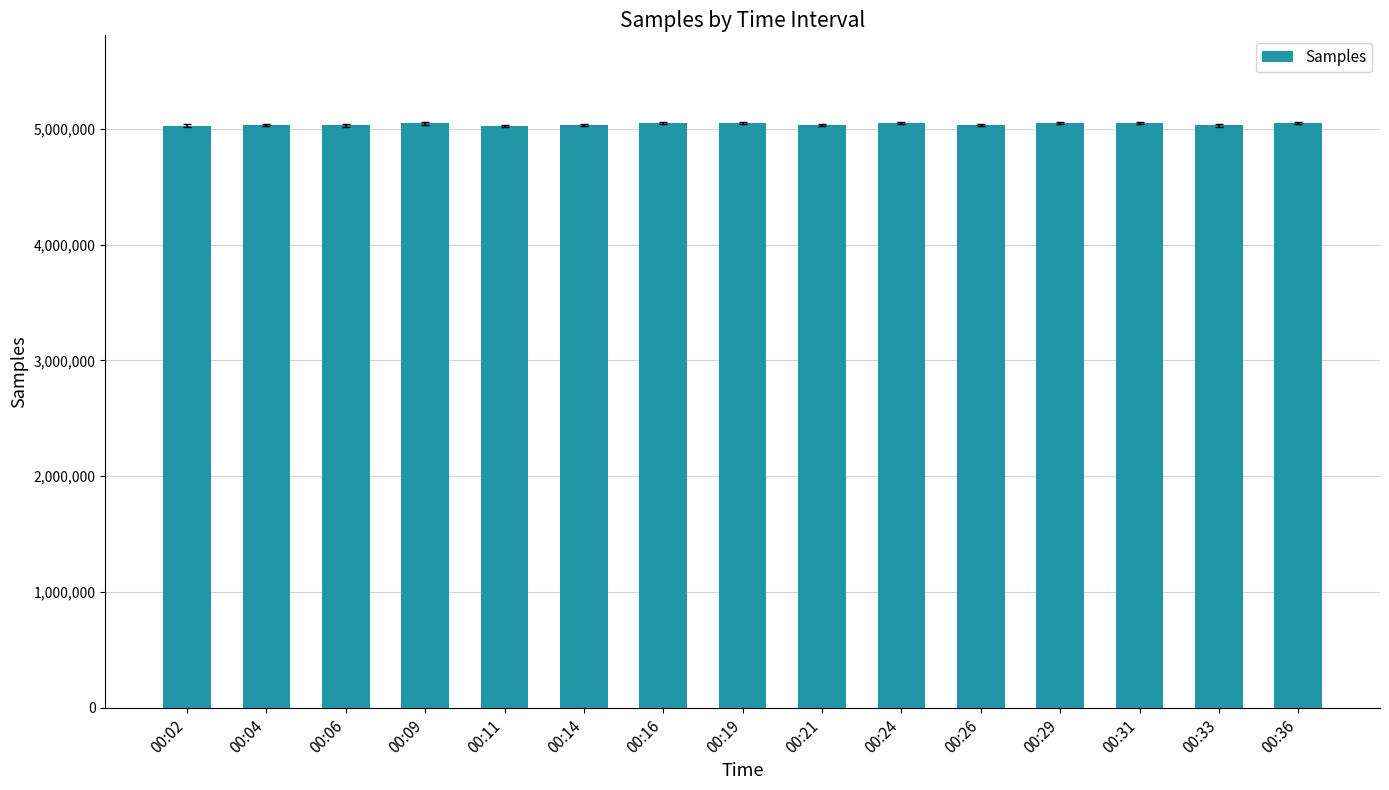

What is the difference between the second highest and minimum values?

26255